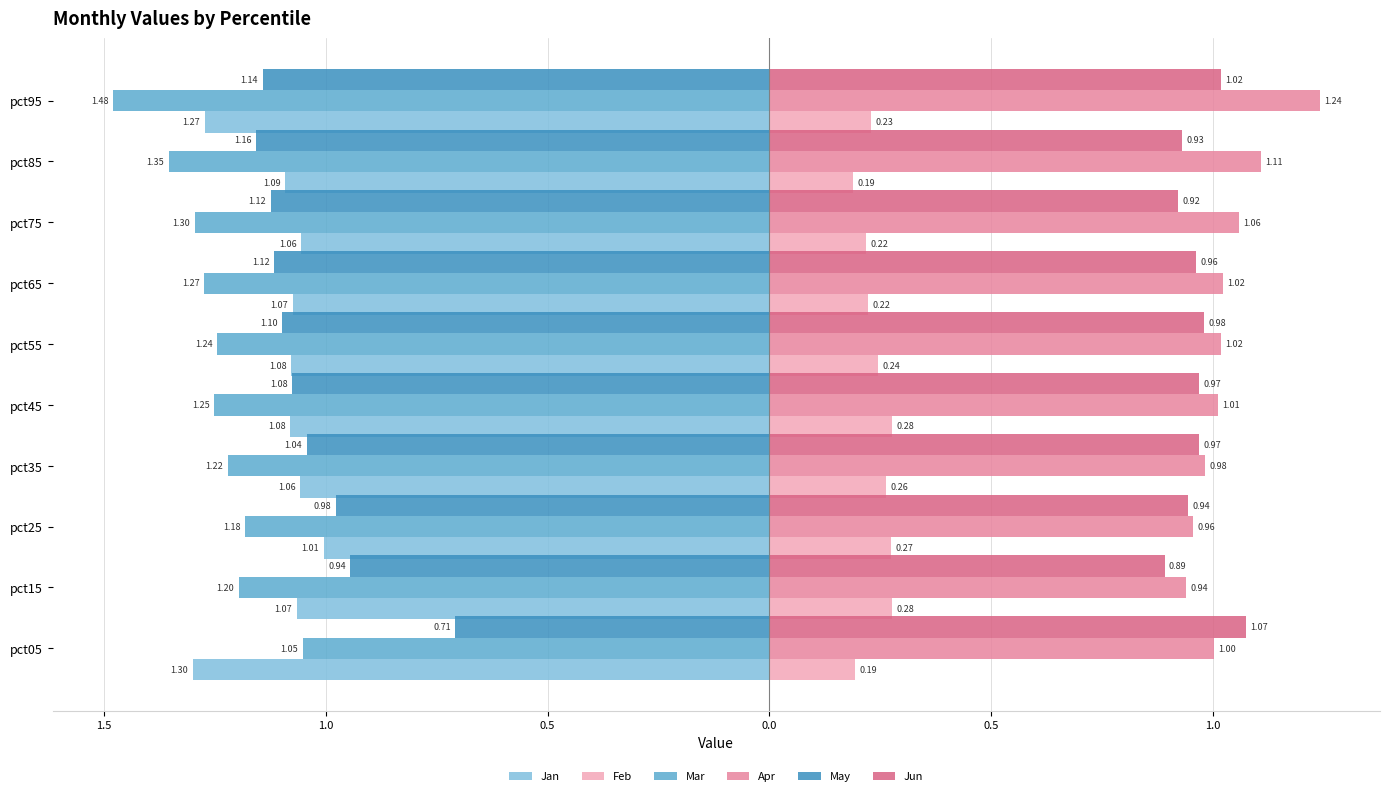

Count the Feb values in the range 0 to 1.

10